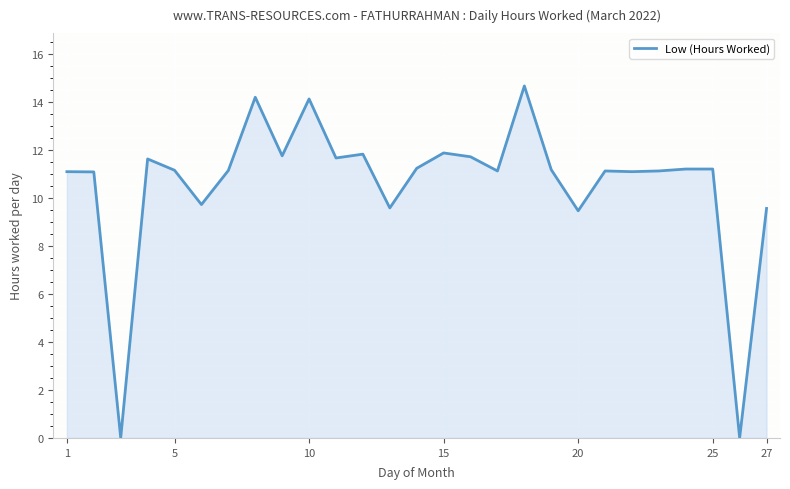

What is the greatest value displayed?

14.7